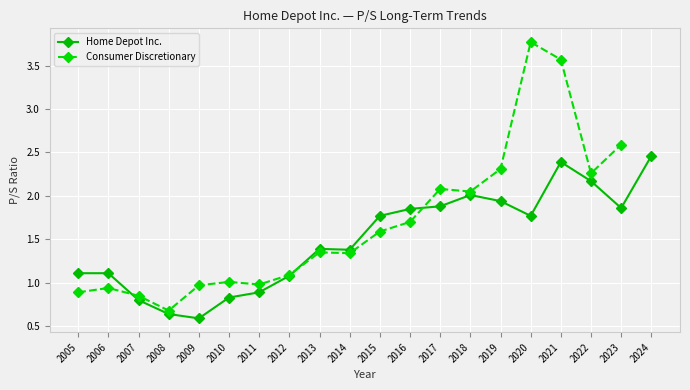

What is the average value?

1.5